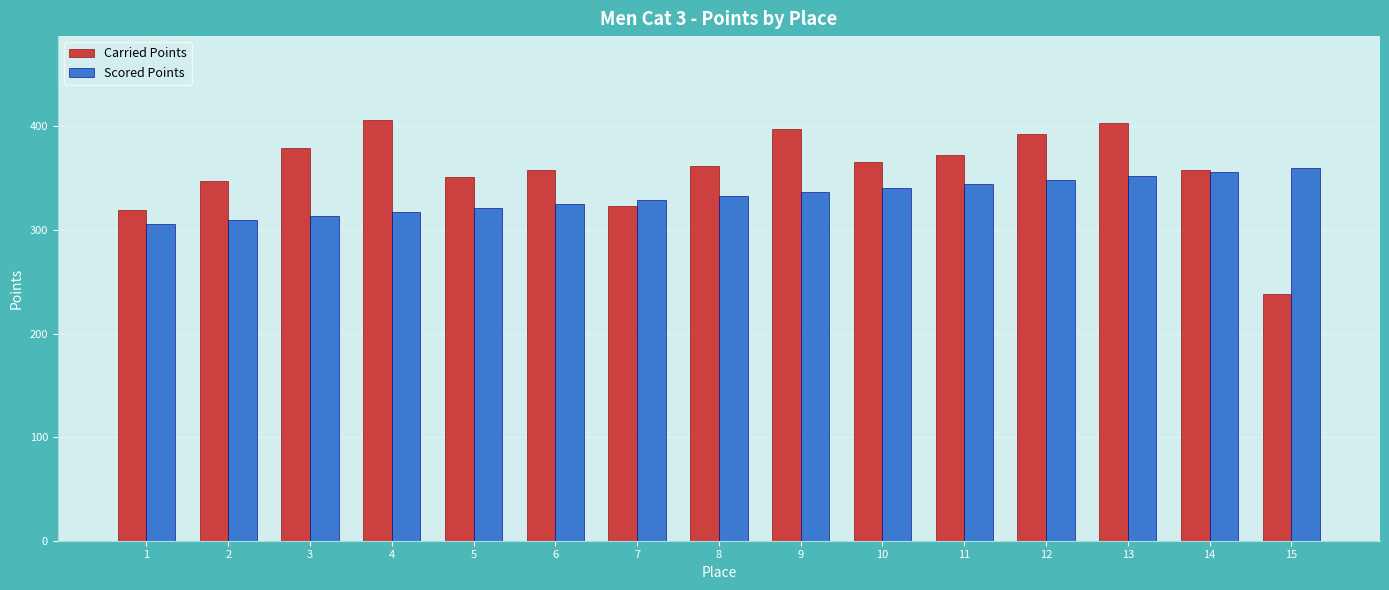

What is the approximate value of Carried Points at 1?

319.7